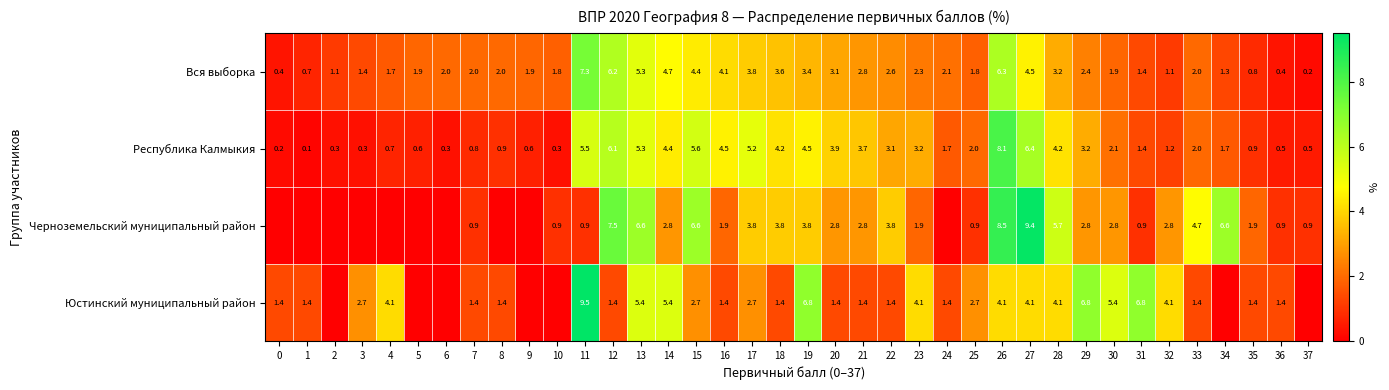

What is the average value of the Вся выборка series?

2.6